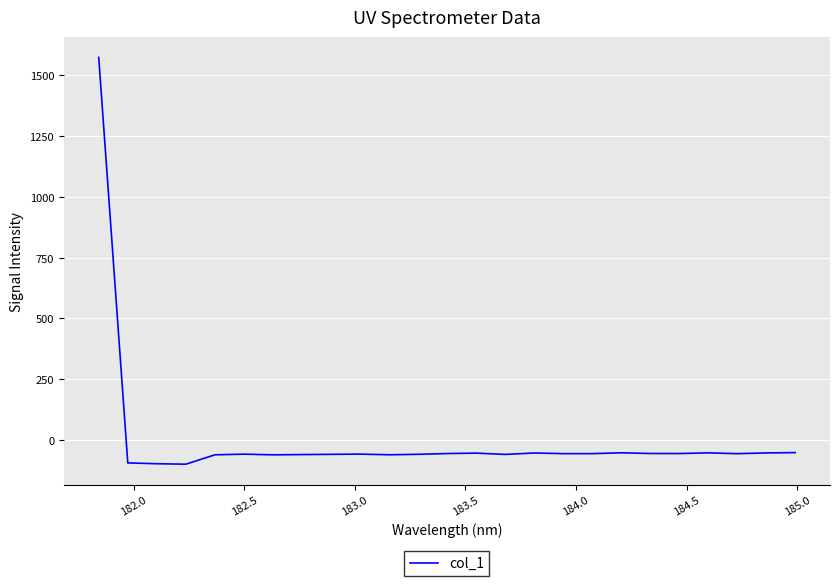

What is the greatest value displayed?

1573.9